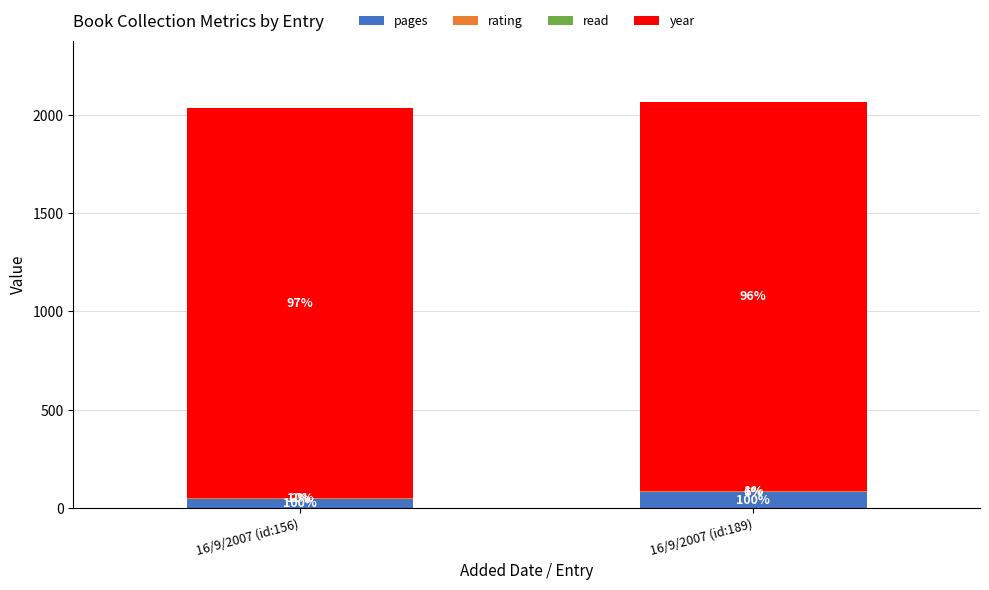

Are the bars horizontal?

No